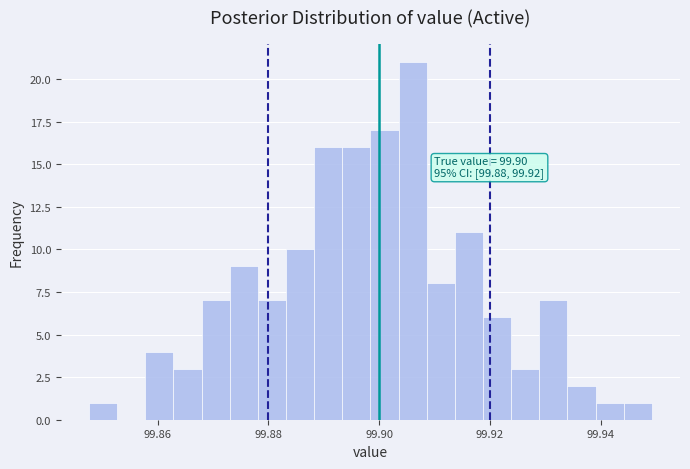

Around what value on the x-axis is the tallest bar? Give the approximate position of its centre, as read against the axis.

99.906